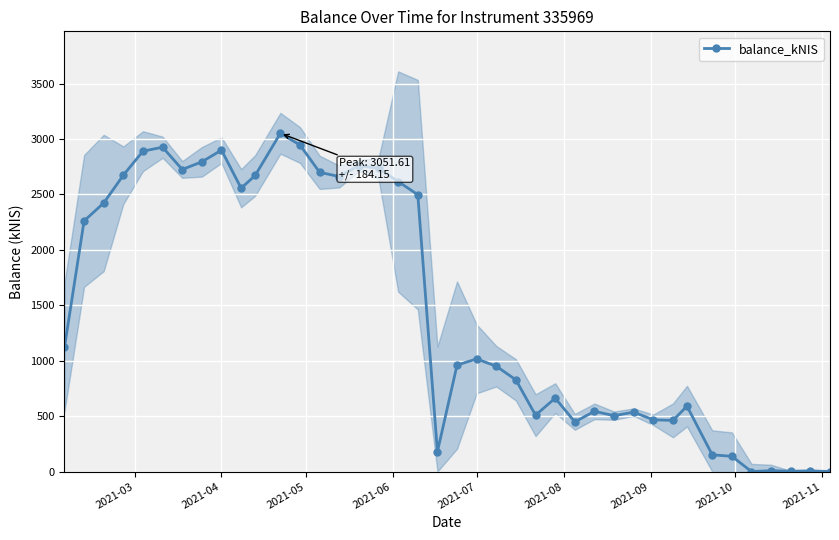

What is the value of the 26th point from the left?

662.4